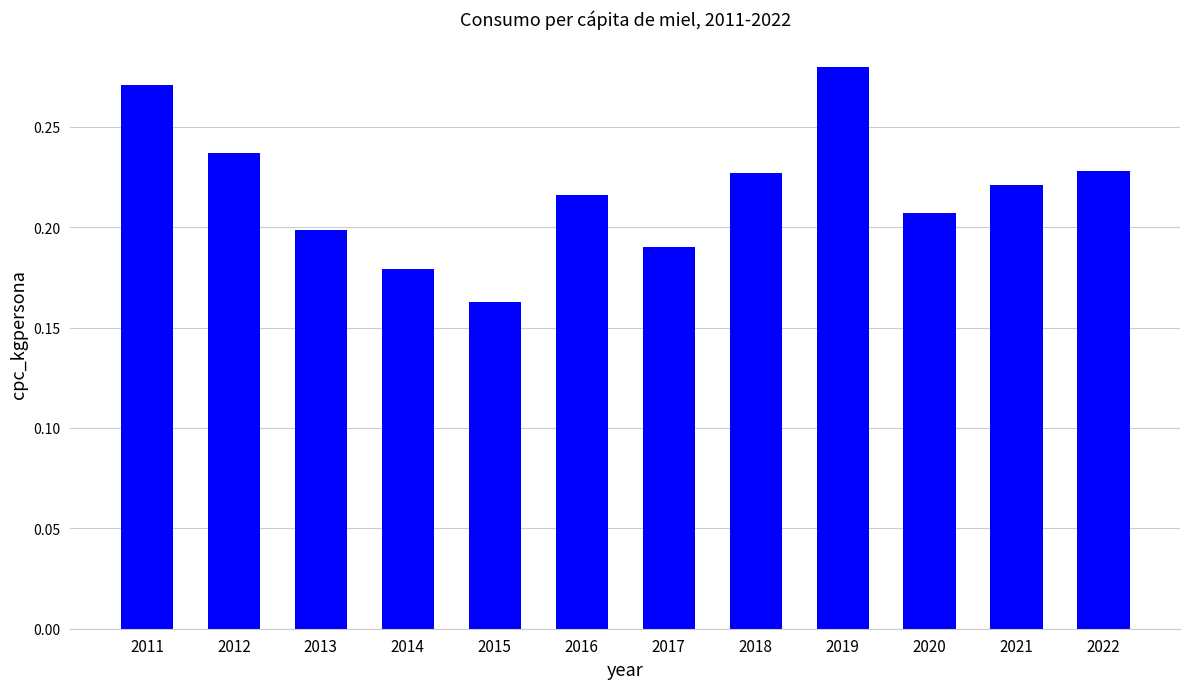

What is the sum of the values at 2021 and 2016?

0.4